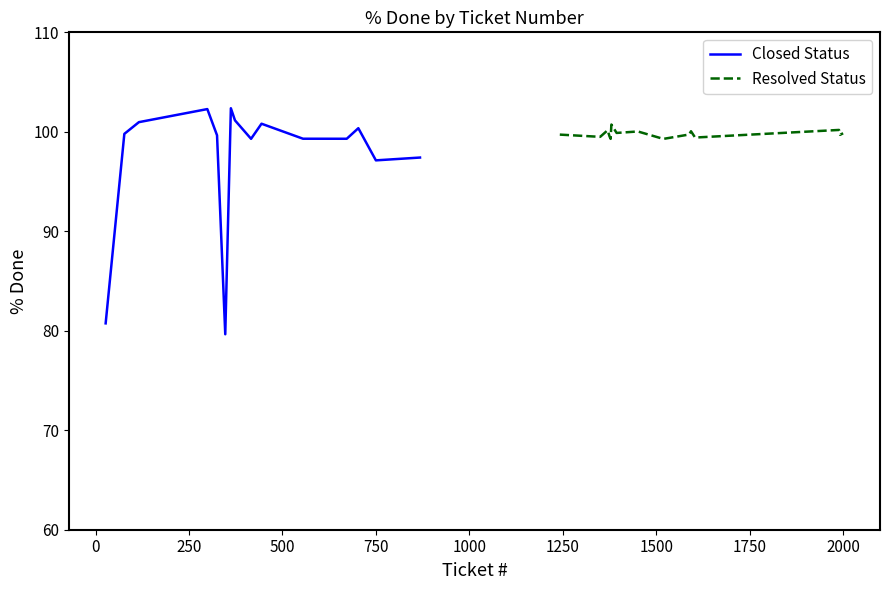

What is the highest value of the Closed Status series?

102.4